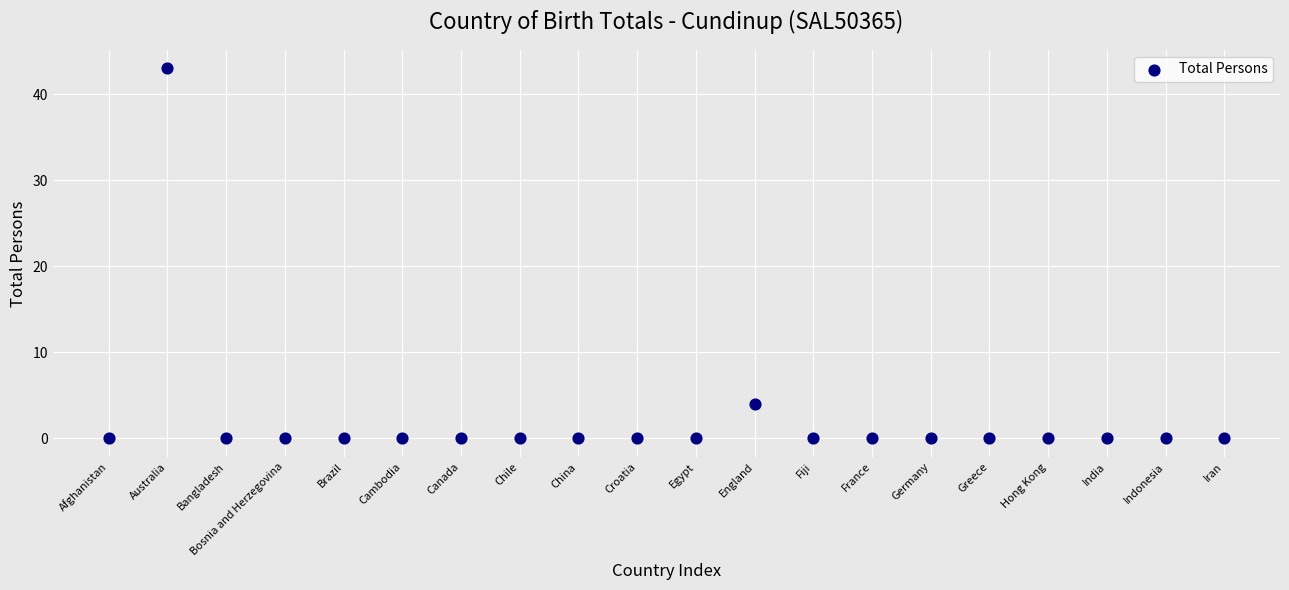

What is the range of Y values (max minus min)?

43